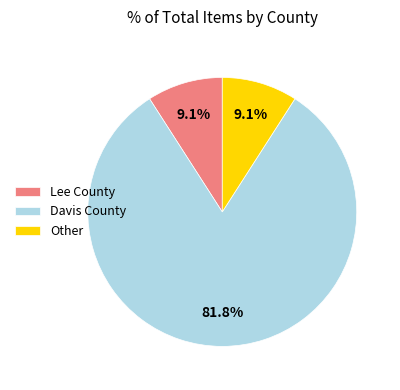

What is the total percentage of Lee County and Davis County?

90.9%